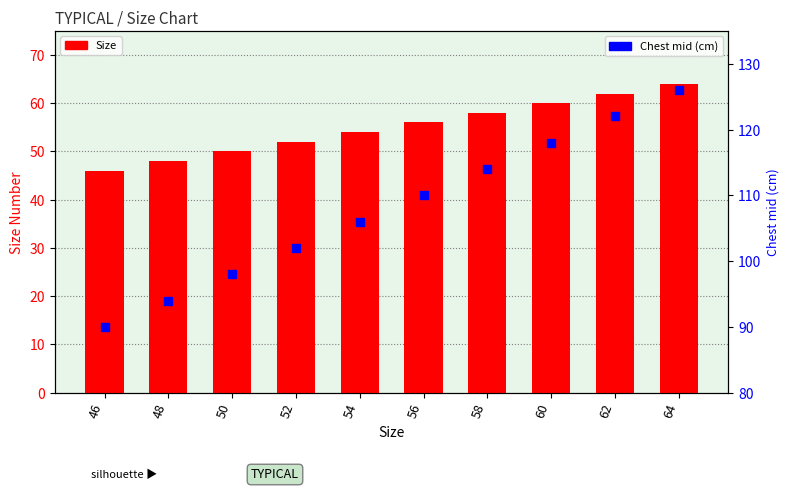

What is the total value across all series at 54?

160